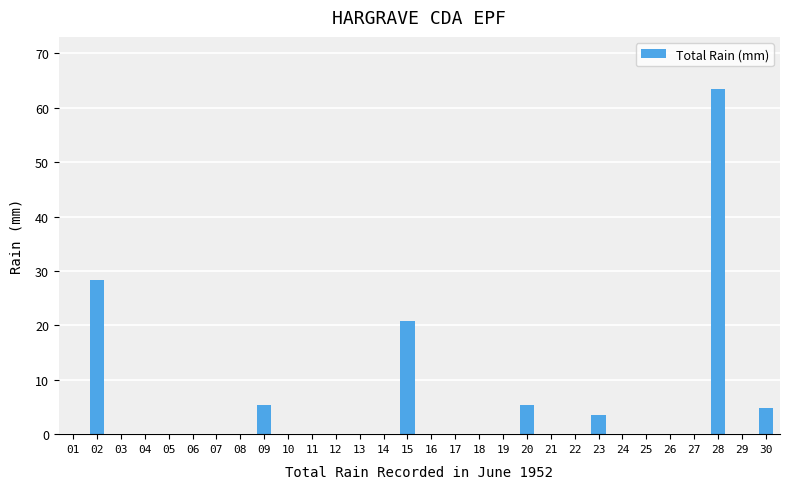

How many distinct data groups are displayed?

1